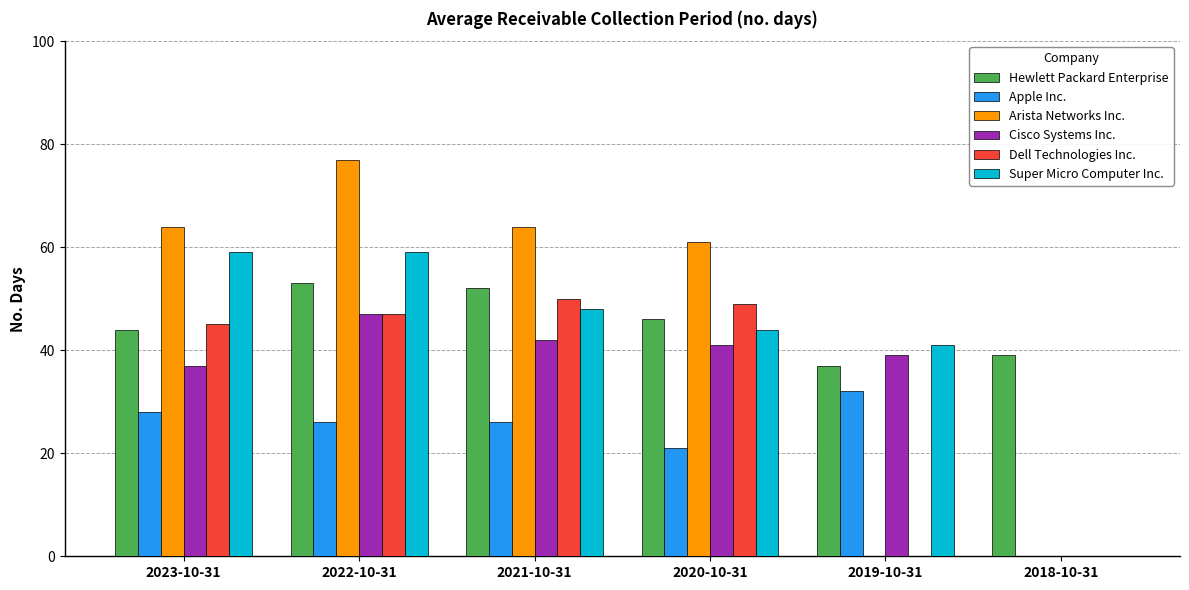

True or false: Cisco Systems Inc. has a value of 65 at 2020-10-31.

False